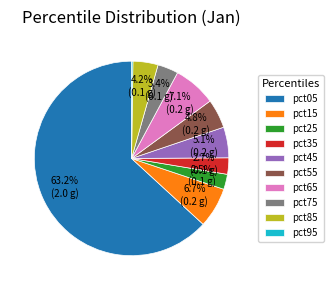

What percentage is NOT represented by pct85?

95.8%